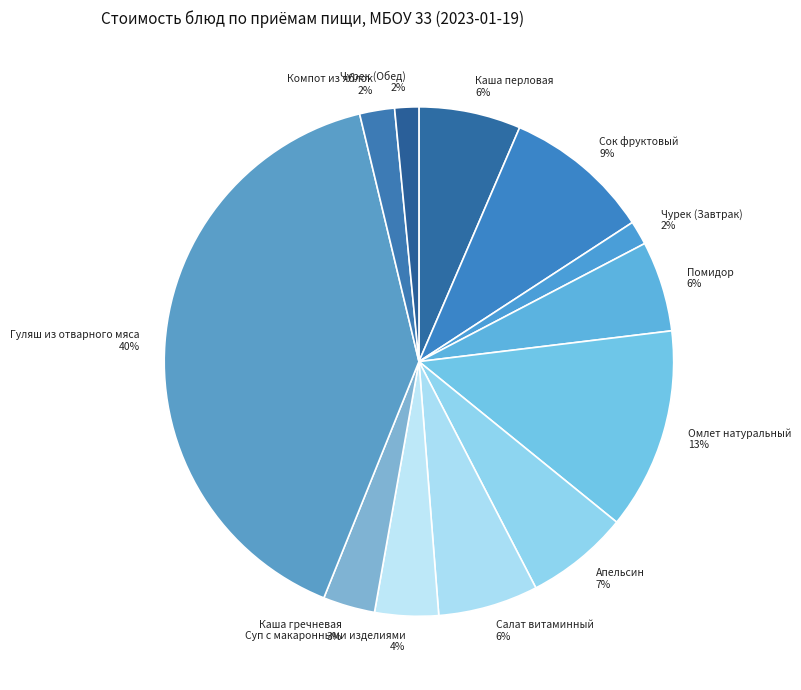

How many segments does this pie chart have?

12